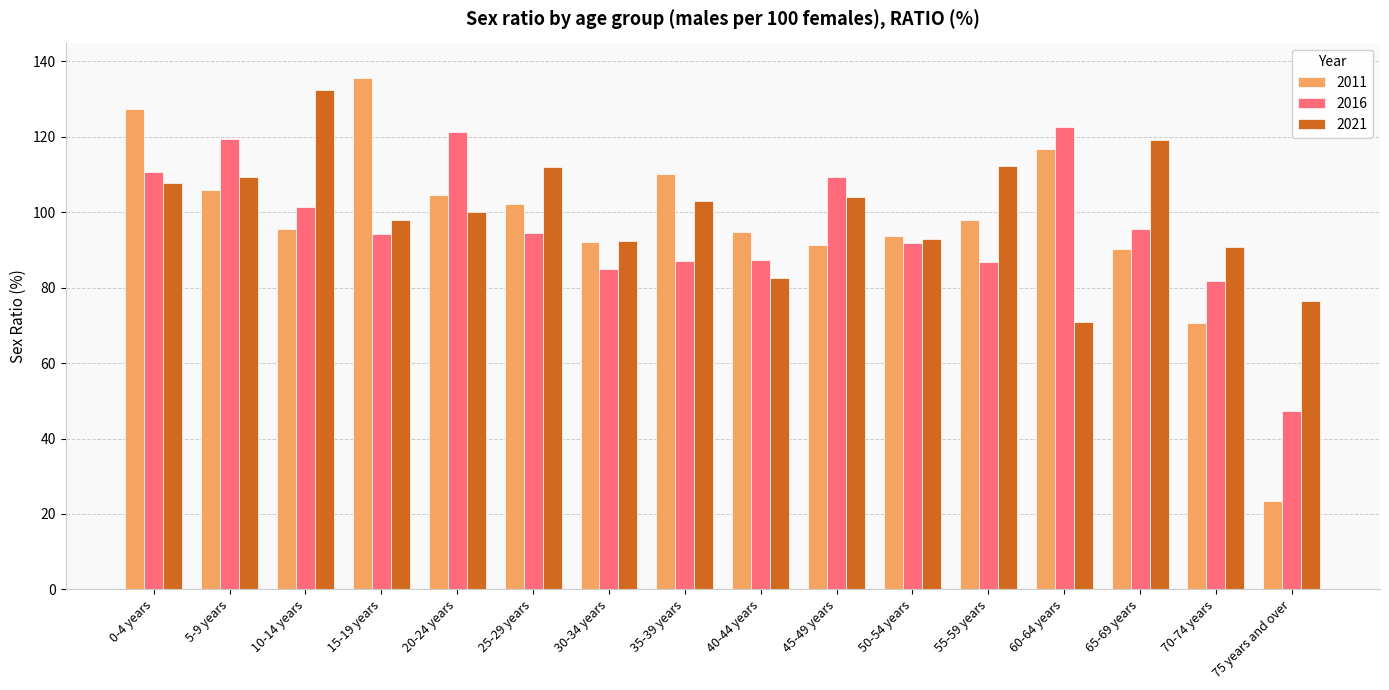

Between 25-29 years and 65-69 years, which series saw the biggest shift?

2011